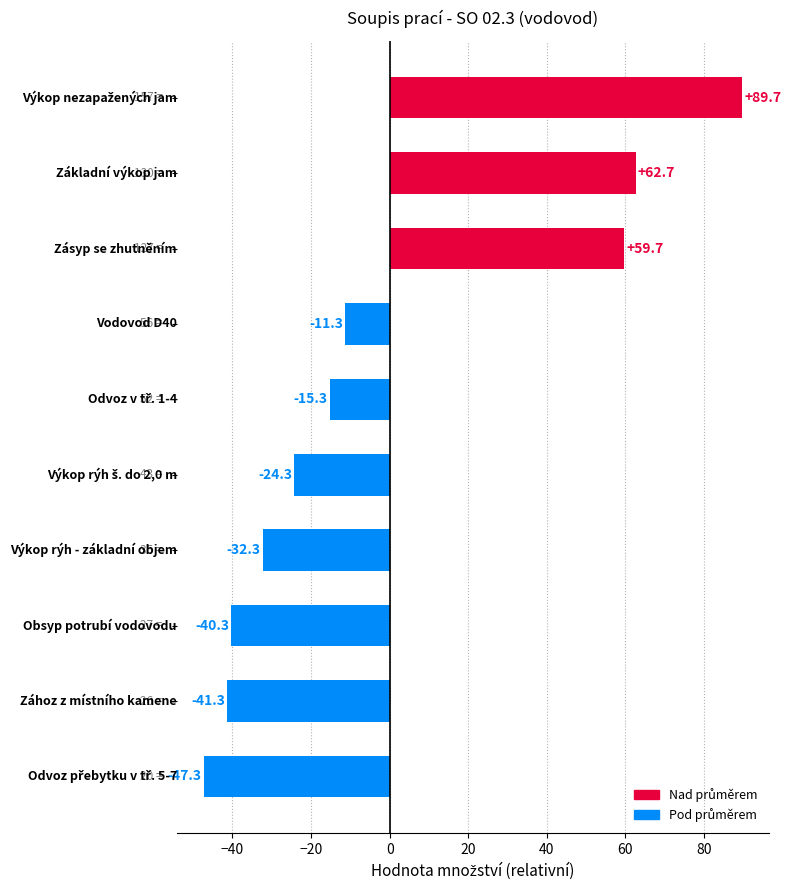

What is the average value?

0.0